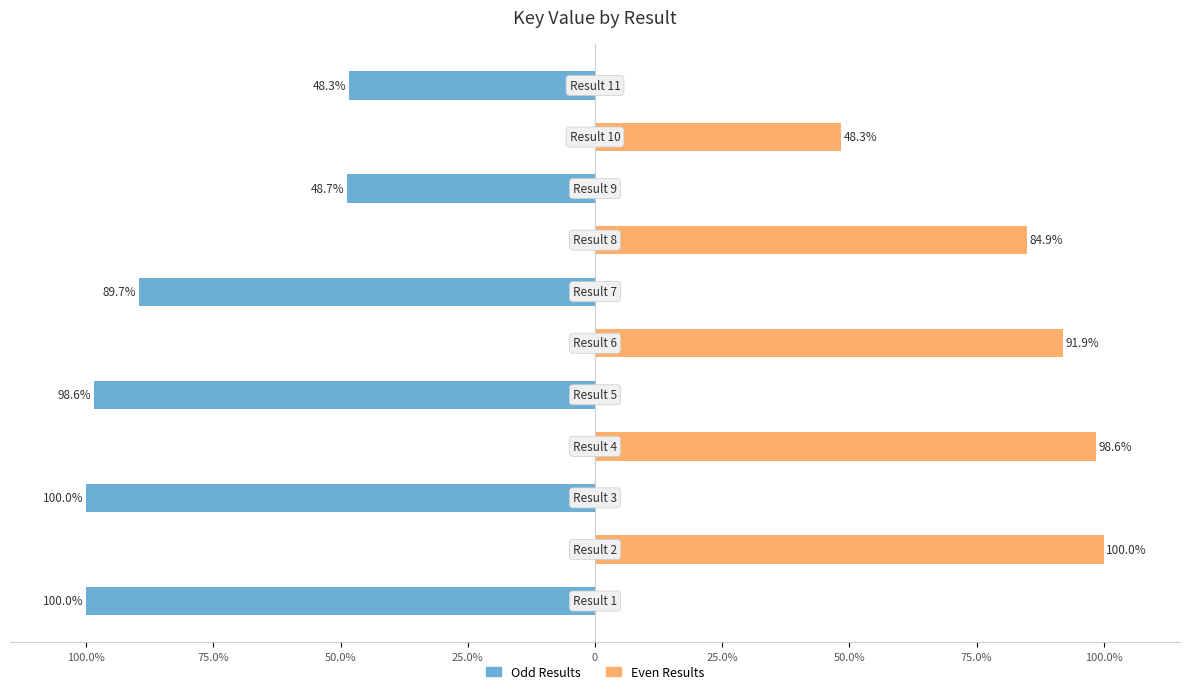

How many negative values does the Odd Results series have?

6